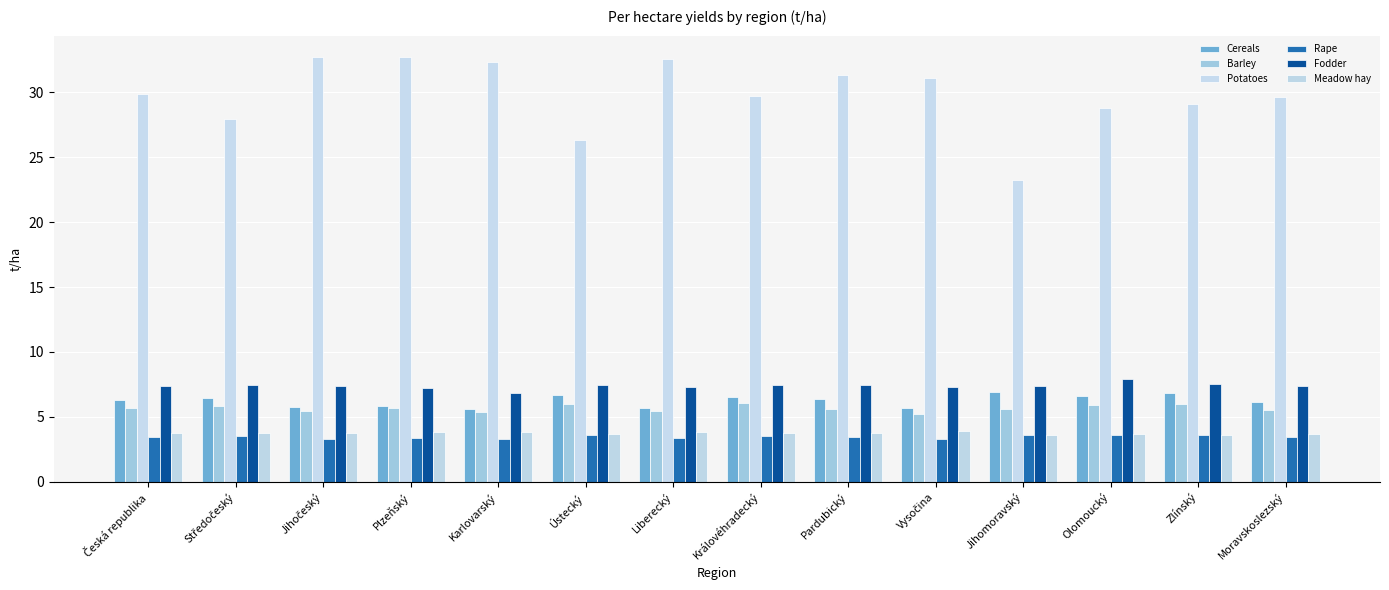

What is the sum of the Barley values at Česká republika and Královéhradecký?

11.7